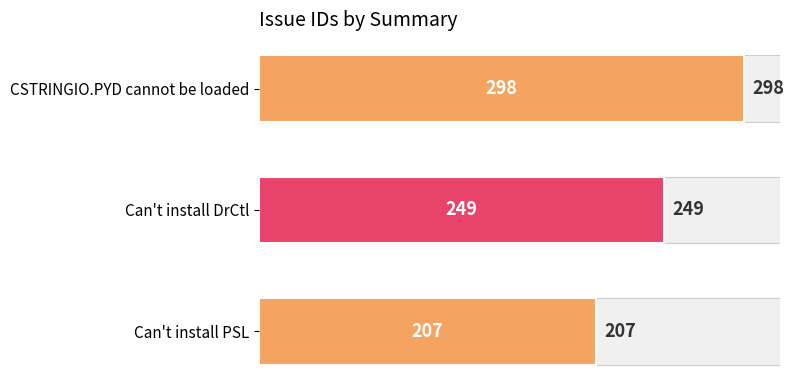

What is the value of the 3rd bar from the left?

207